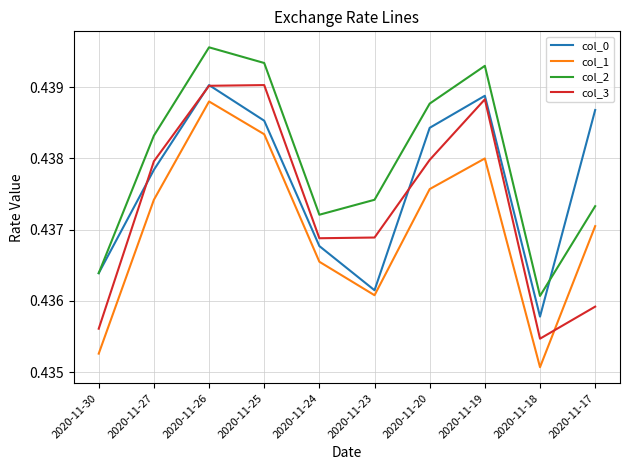

The value of col_1 at 2020-11-19 is 0.8. True or false?

False